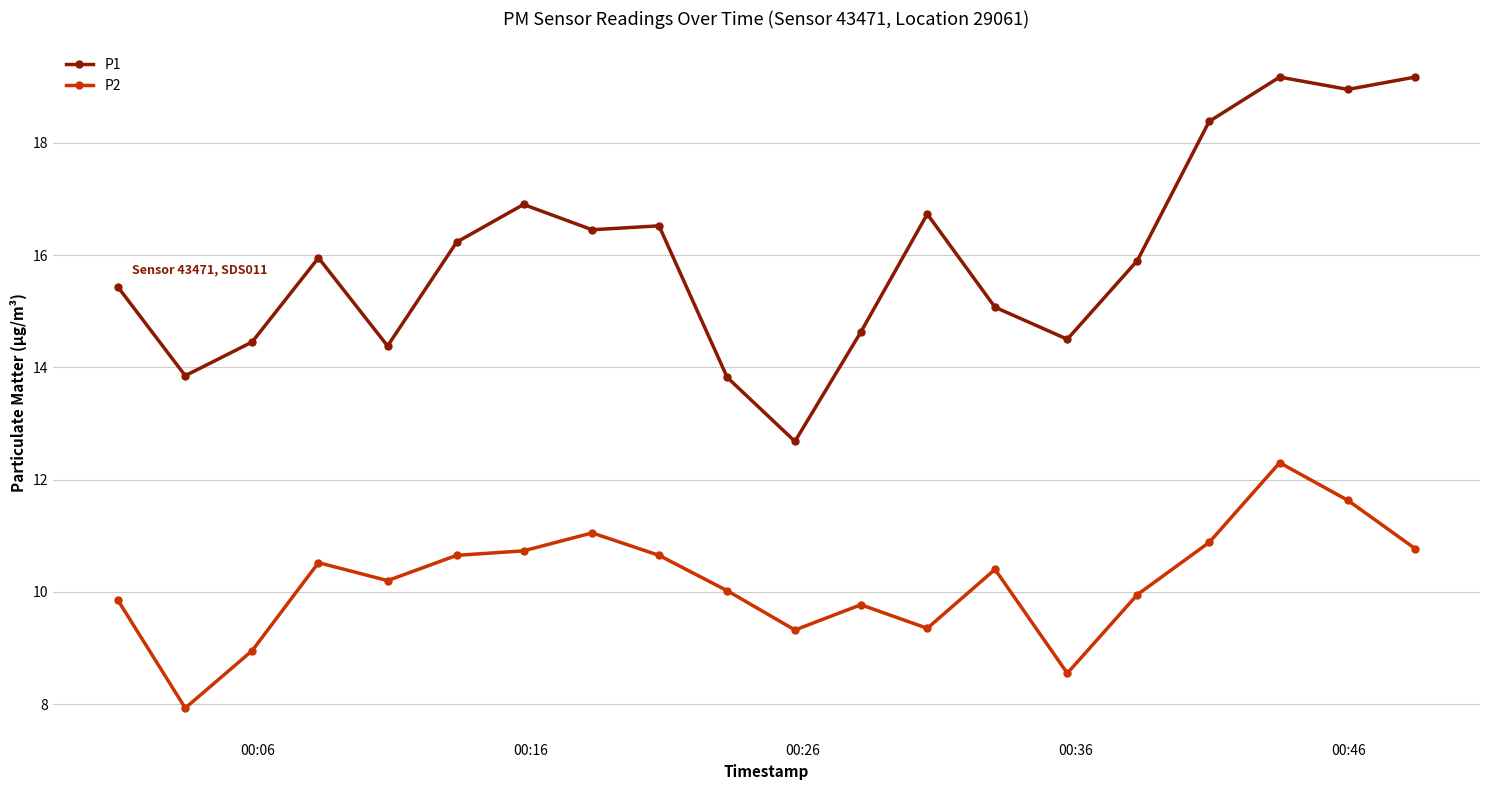

Count the number of categories in the chart.

20